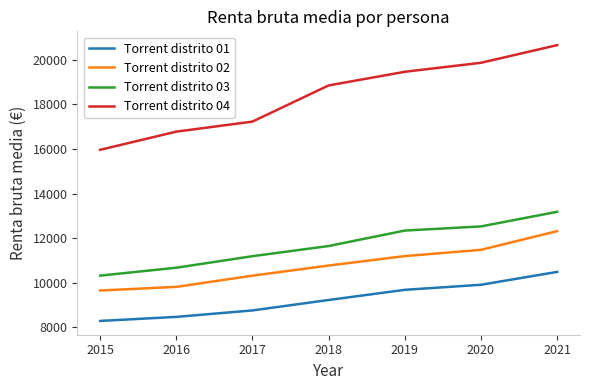

Is the value of Torrent distrito 02 at 2021 greater than the value of Torrent distrito 01 at 2018?

Yes